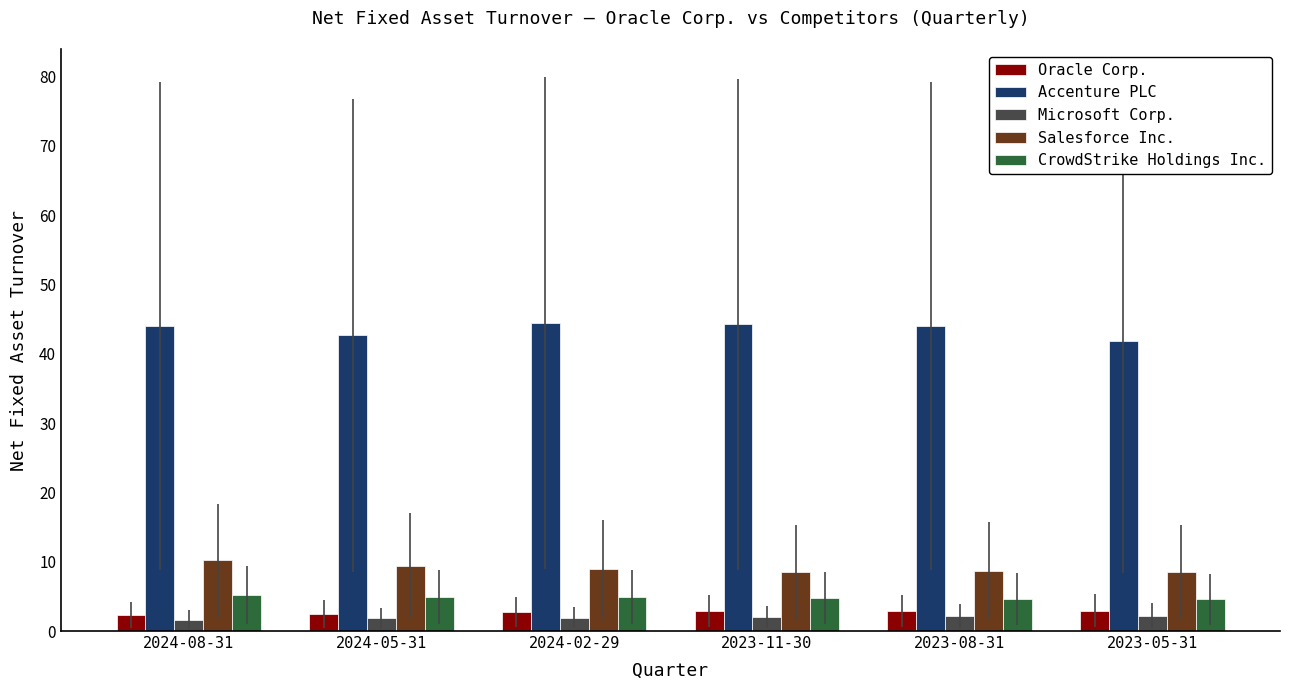

What is the maximum value for Salesforce Inc.?

10.2